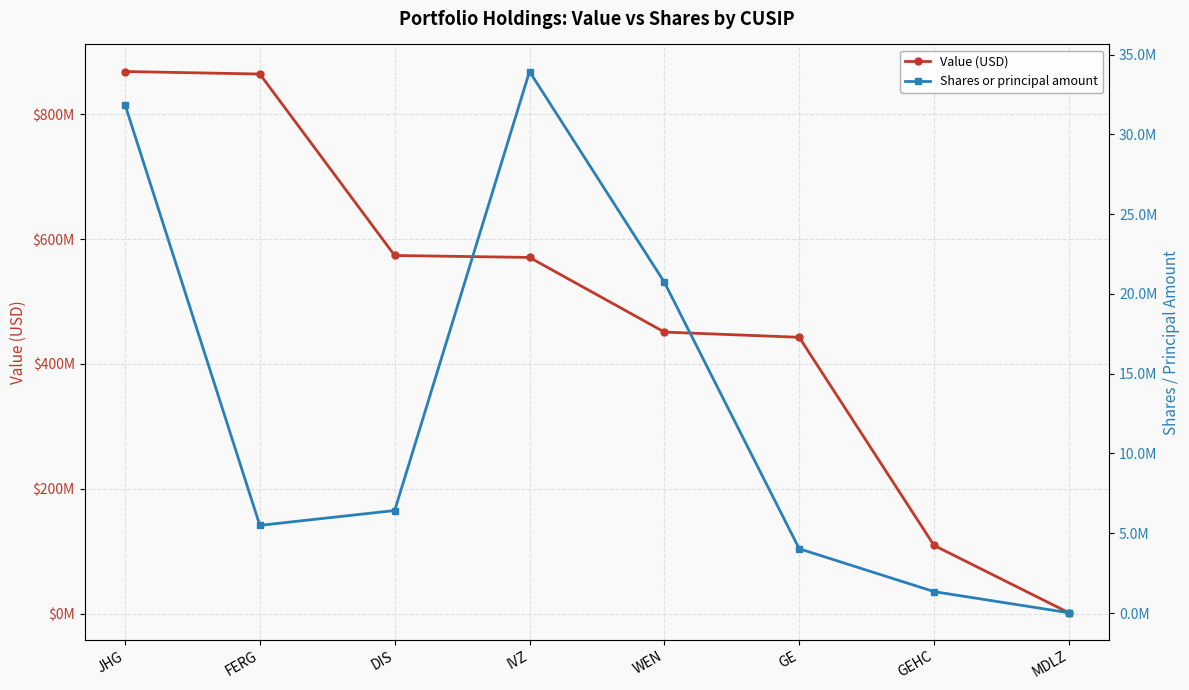

Where does the Value (USD) series first go above 570533014?

JHG